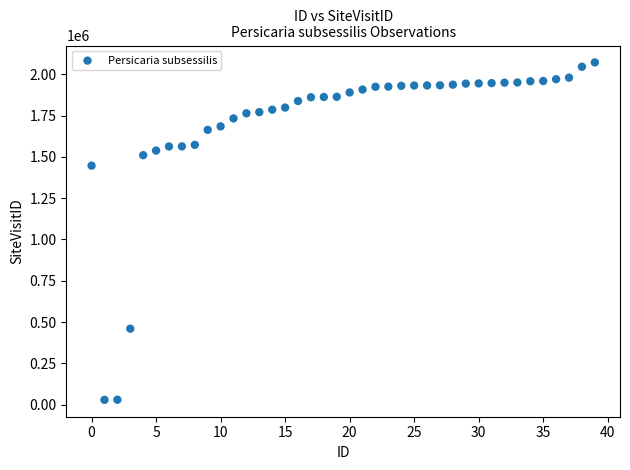

What is the range of Y values (max minus min)?

2043471